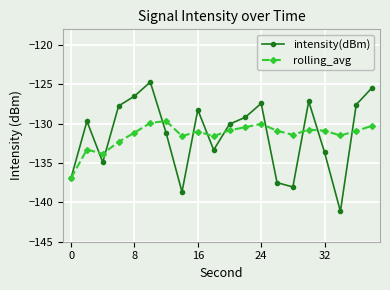

What is the value of the rolling_avg point at the 12th from the left?

-130.4